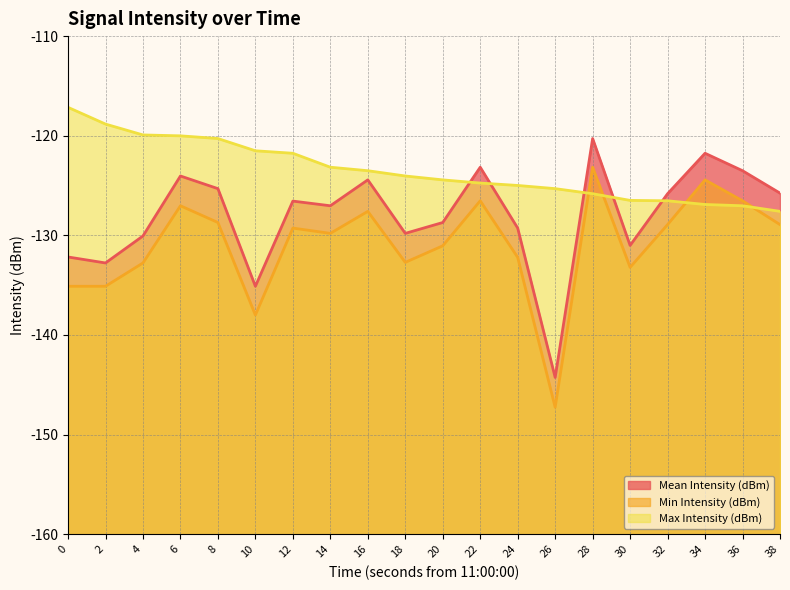

The value of Mean Intensity (dBm) at 22 is -123.2. True or false?

True